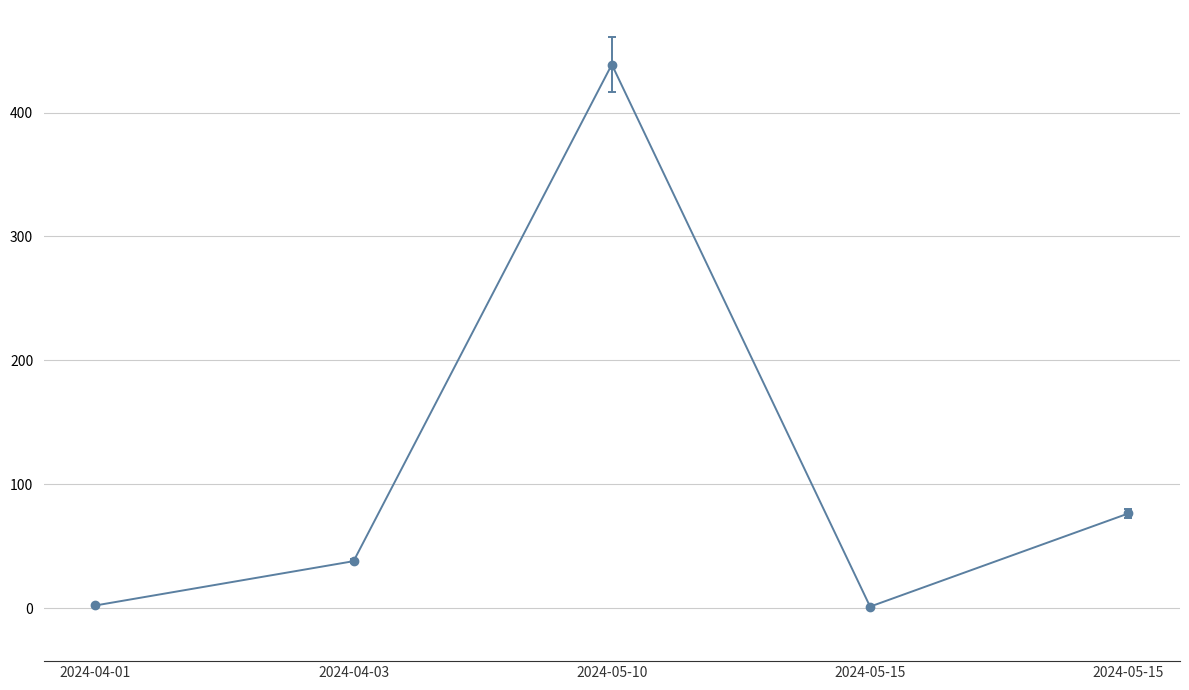

At which category does the chart reach its peak across all series?

2024-05-10